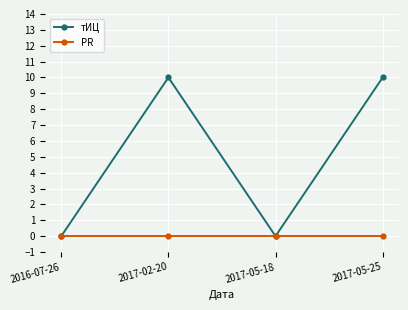

What are all the series names shown in the legend?

тИЦ, PR